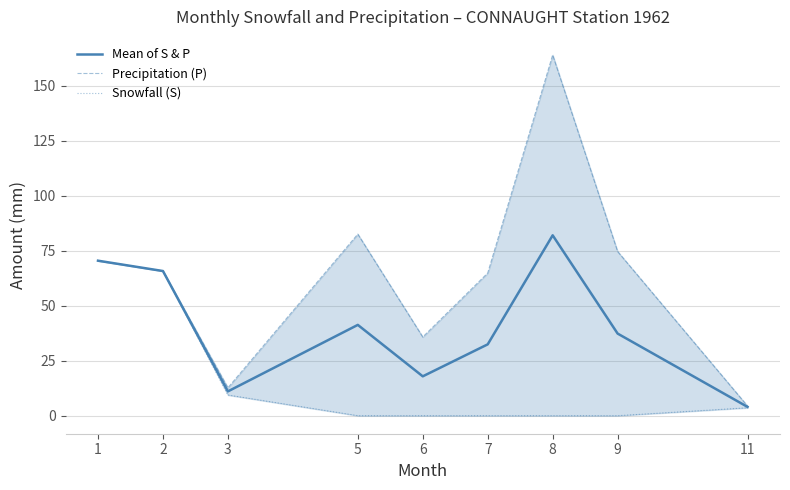

Which series changed the most between 1 and 6?

Snowfall (S)